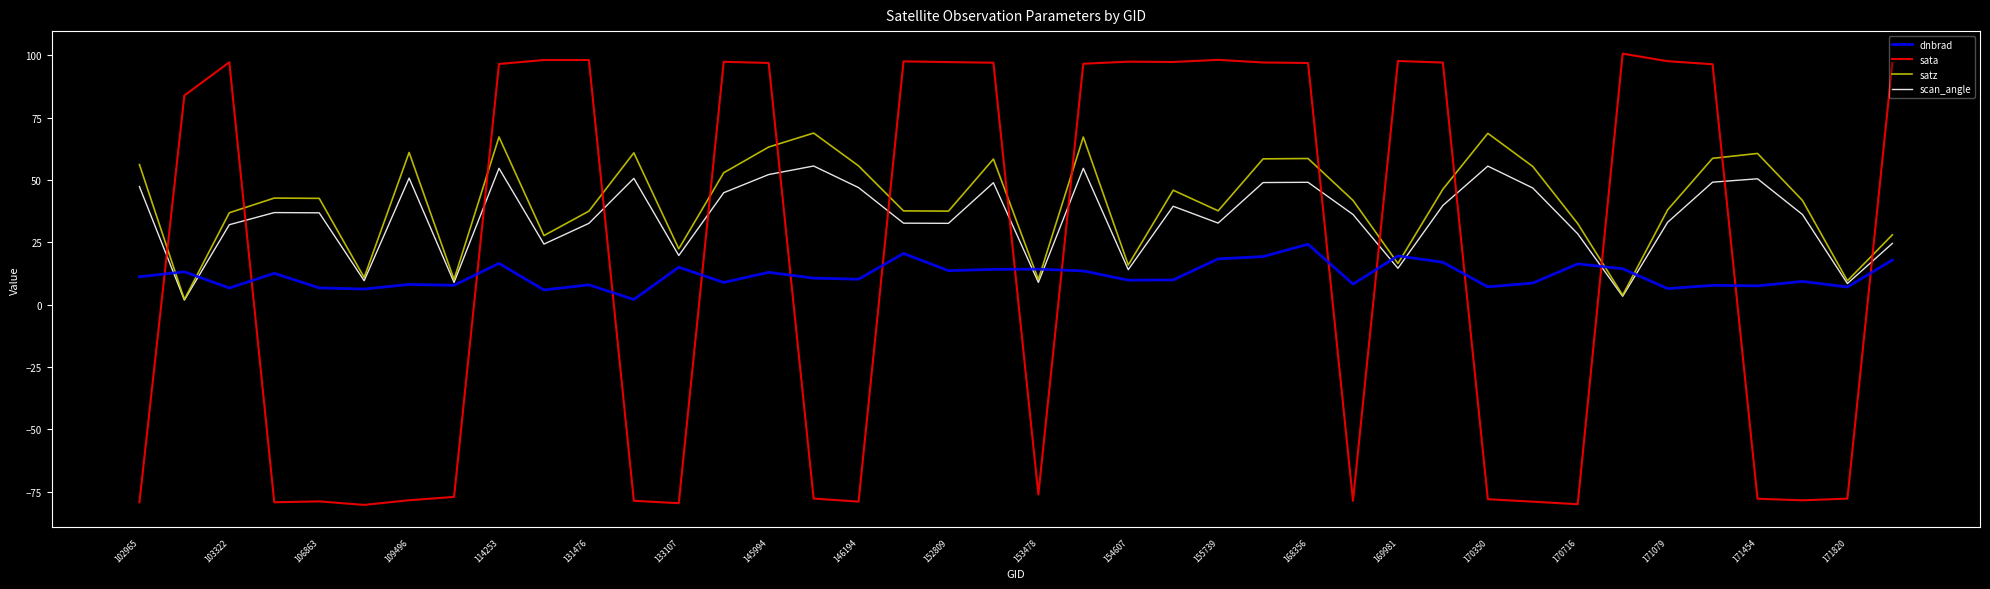

What is the maximum value shown in the chart?

100.7